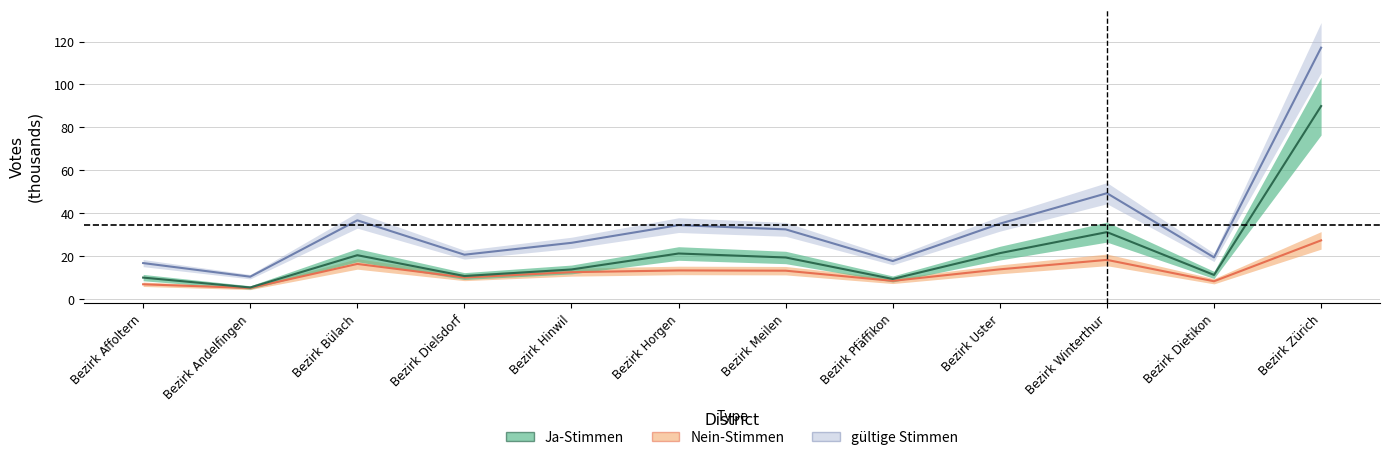

What is the average value of the Ja-Stimmen series?

21.9